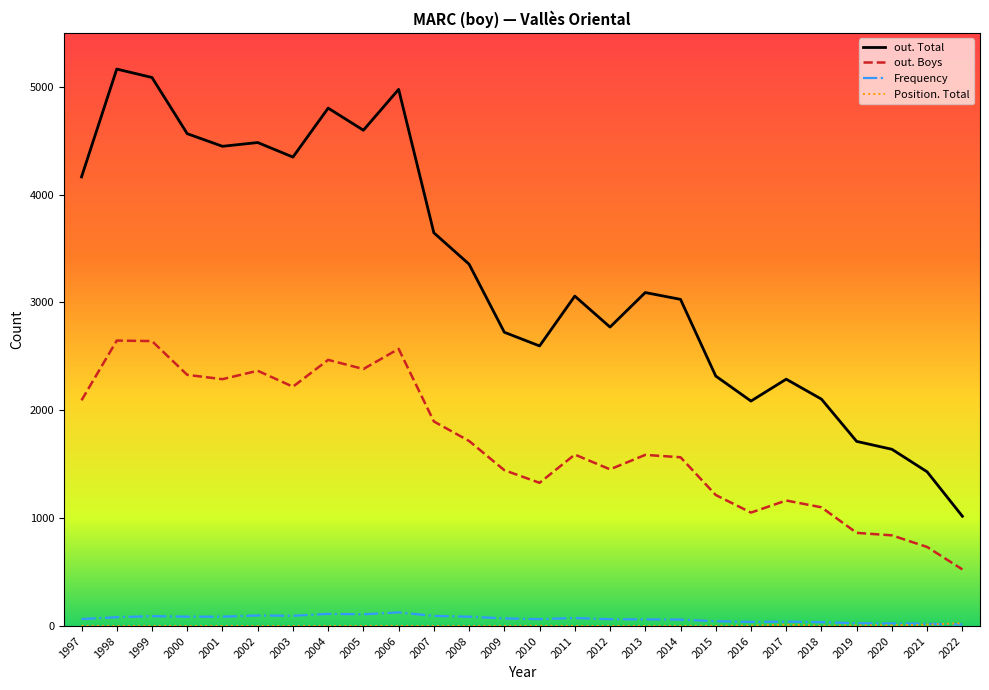

Which series has the largest total across all categories?

out. Total